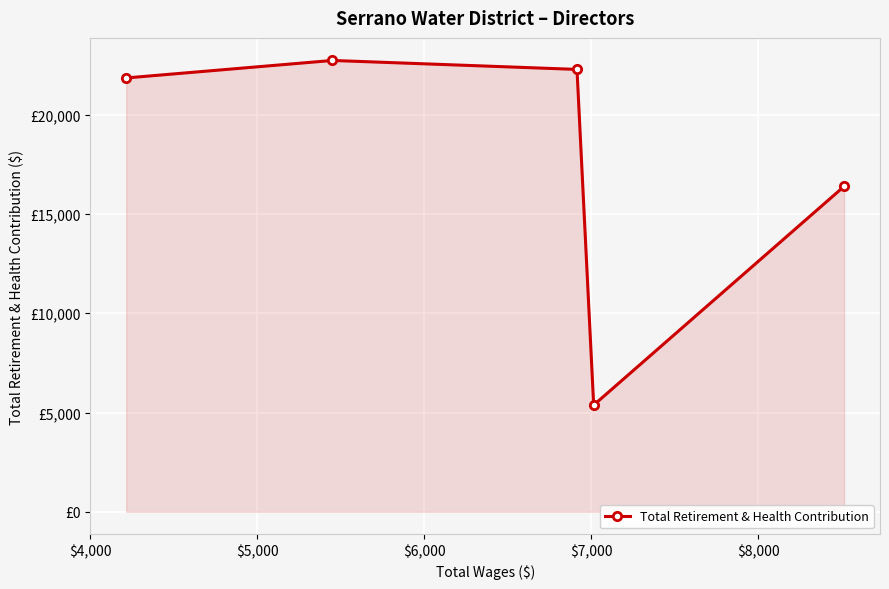

Does the chart display data point markers on the line(s)?

Yes